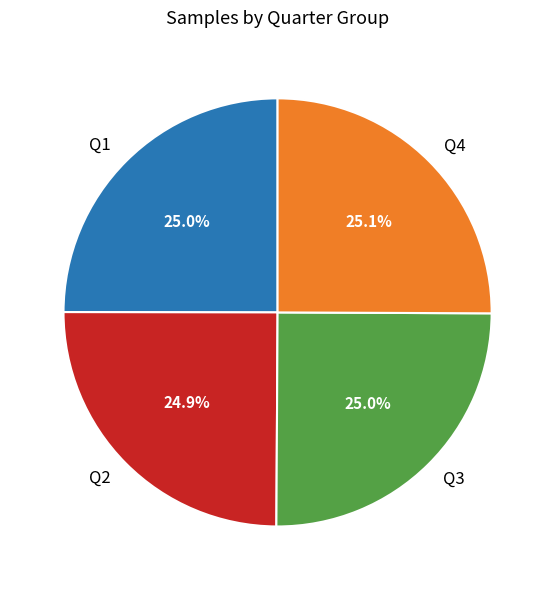

Combined, what portion of the pie is Q3 and Q1?

50.0%